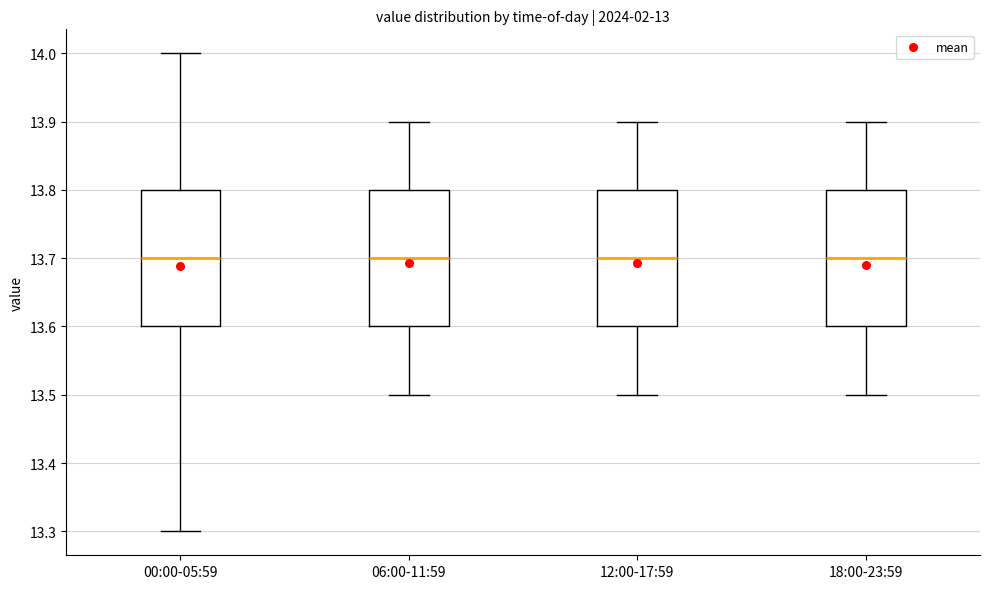

Reading left to right, read every box against the y-axis: the position of its median line, the range the box covers, and the ends of its whiskers. The values are not printed on the chart, so give them approximately, as read against the axis.

00:00-05:59: median 13.7, box 13.6 to 13.8, whiskers 13.3 to 14.0
06:00-11:59: median 13.7, box 13.6 to 13.8, whiskers 13.5 to 13.9
12:00-17:59: median 13.7, box 13.6 to 13.8, whiskers 13.5 to 13.9
18:00-23:59: median 13.7, box 13.6 to 13.8, whiskers 13.5 to 13.9